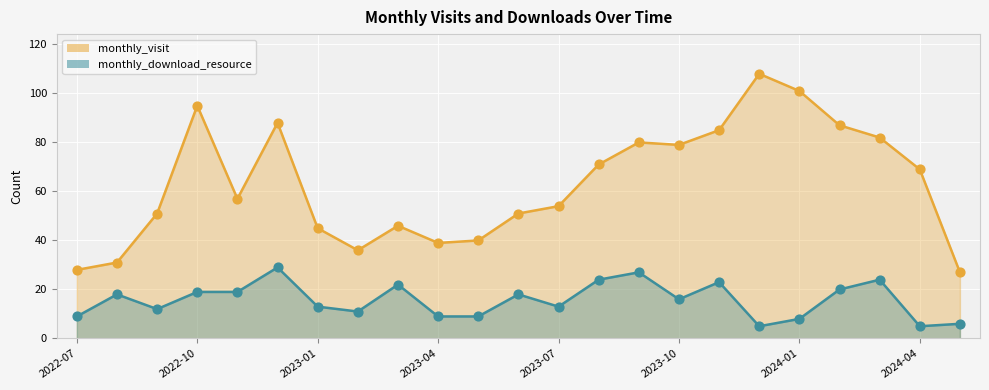

Is the value of monthly_visit at 2022-10 greater than the value of monthly_download_resource at 2023-11?

Yes